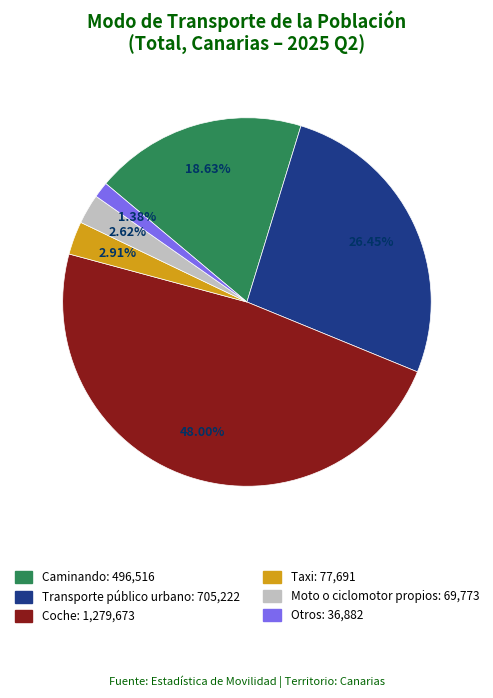

What is the total percentage of Moto o ciclomotor propios and Coche?

50.6%